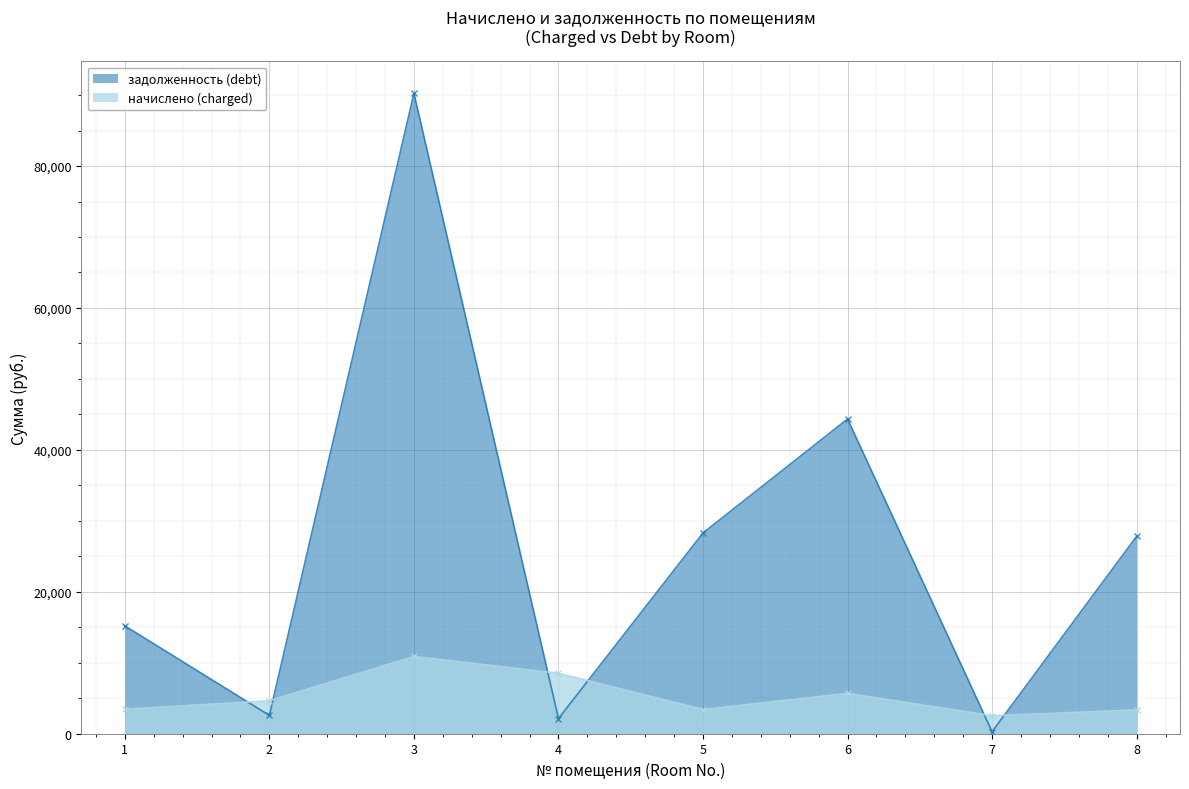

Where is задолженность (debt) nearest to the value 45265?

6